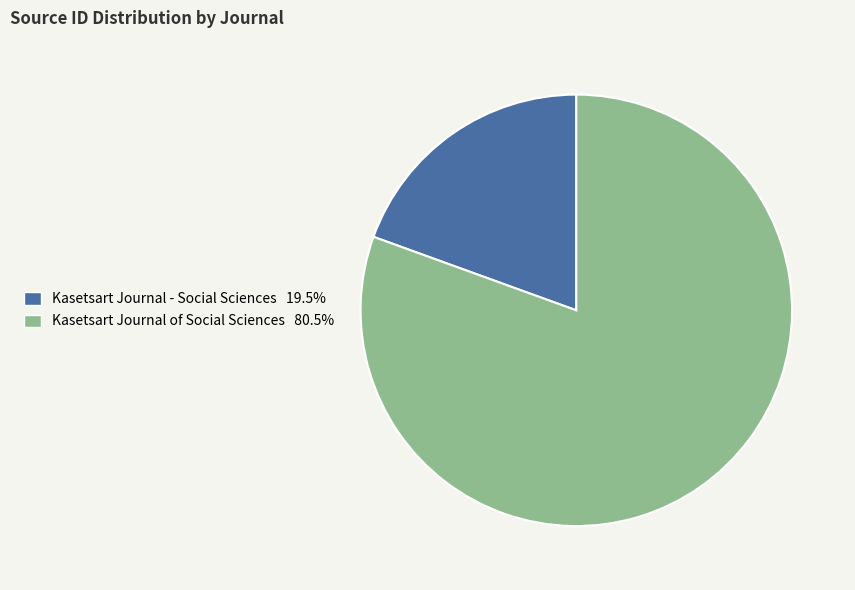

Which slice is the smallest?

Kasetsart Journal - Social Sciences